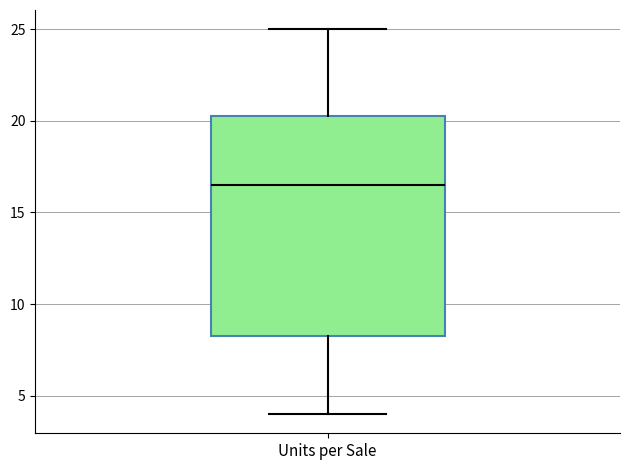

Transcribe this box plot: give where the median line is, the range the box spans, and where the two whiskers end, as read against the y-axis. The values are not printed on the chart, so give them approximately, as read against the axis.

median 16.5, box 8.5 to 20.5, whiskers 4.0 to 25.0